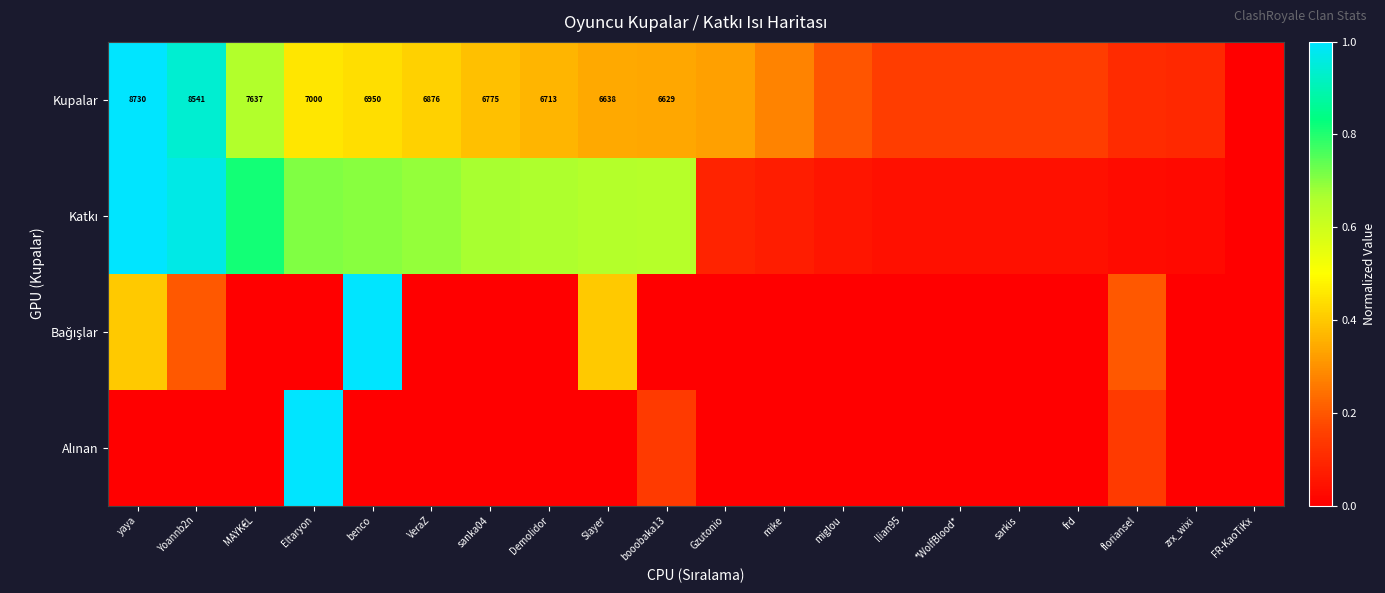

Which series changed the most between Yoannb2n and booobaka13?

Kupalar